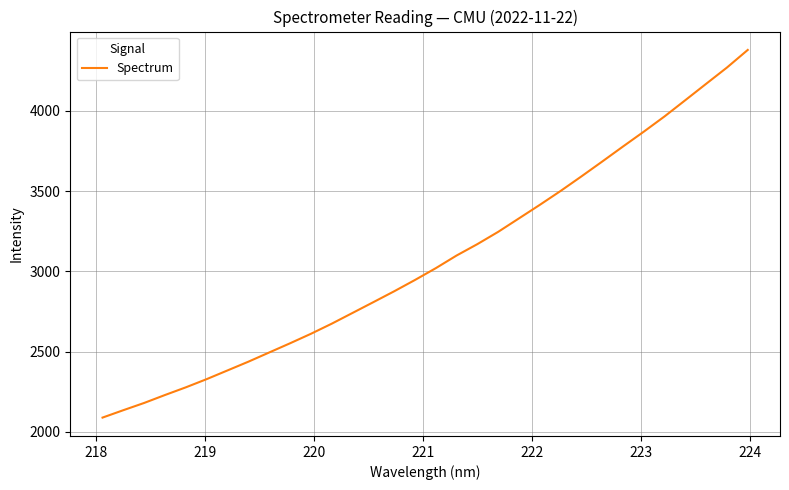

What is the difference between the maximum and minimum values?

2291.3